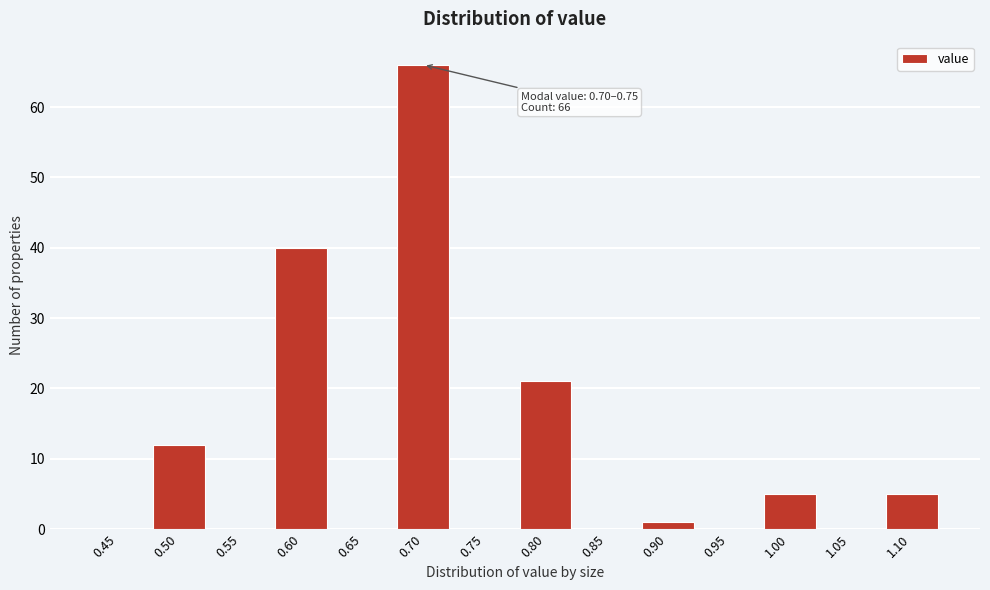

Reading left to right, list all the values displayed in this chart.

0.45=0	0.50=12	0.55=0	0.60=40	0.65=0	0.70=66	0.75=0	0.80=21	0.85=0	0.90=1	0.95=0	1.00=5	1.05=0	1.10=5